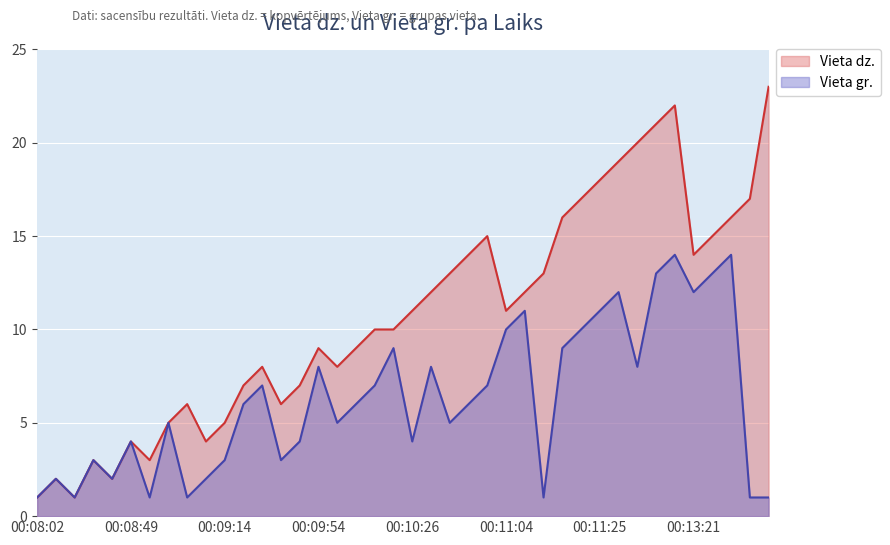

How many interior local peaks does the Vieta dz. series have?

8